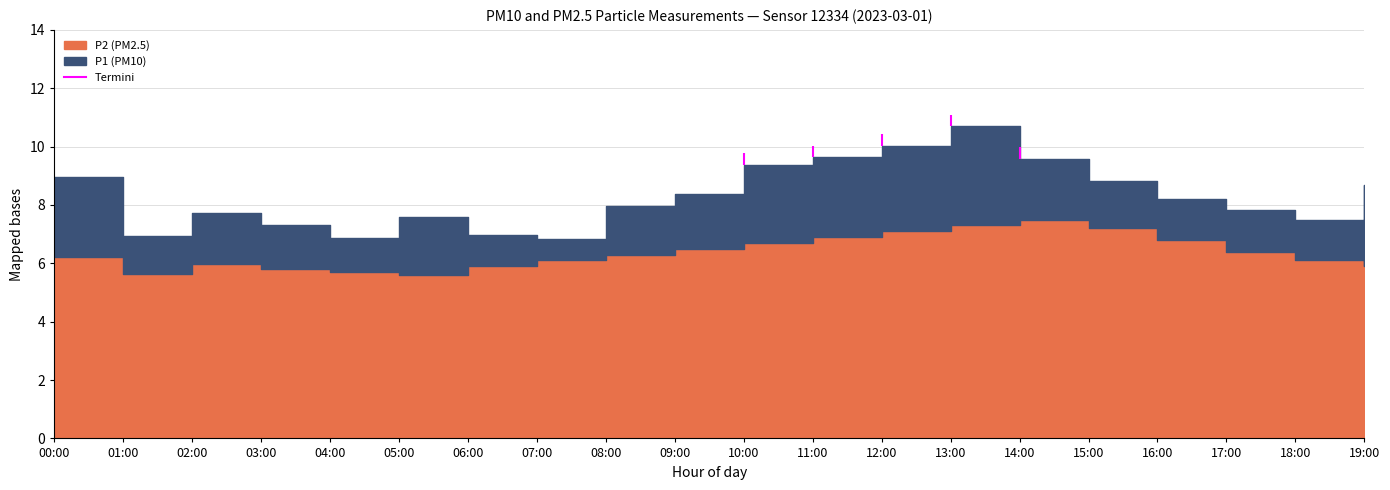

At which label does P2 (PM2.5) reach its minimum?

05:00